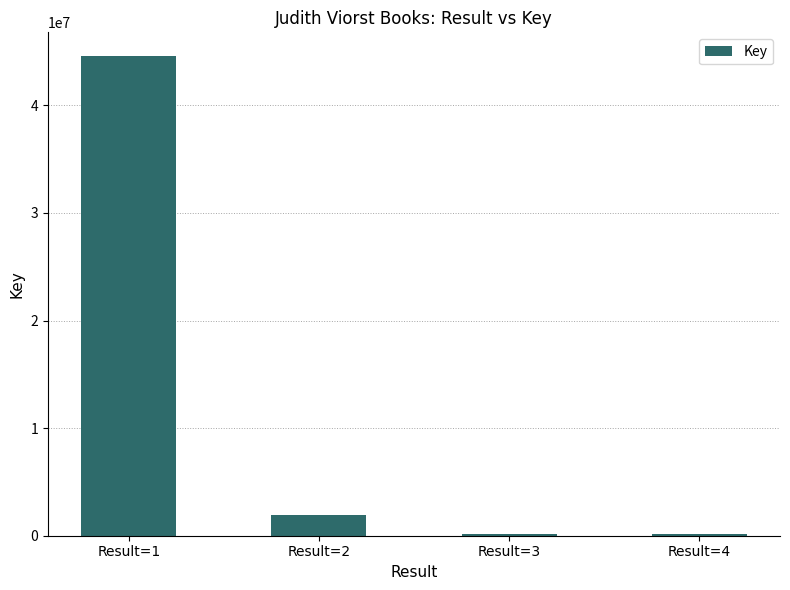

What is the change in value from Result=1 to Result=3?

-44392650